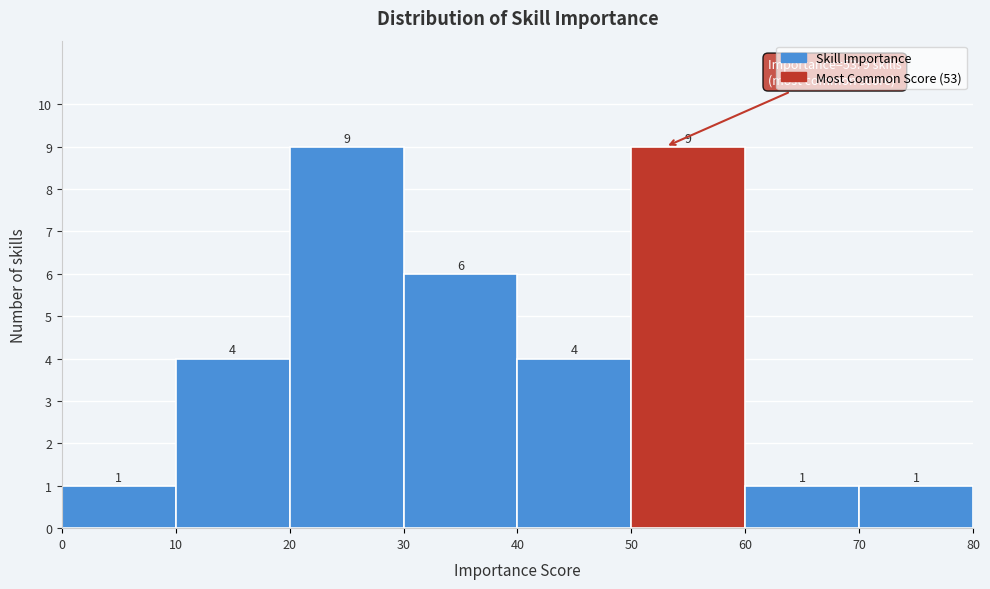

What is the height of the bar covering 10 to 20 on the x-axis?

4